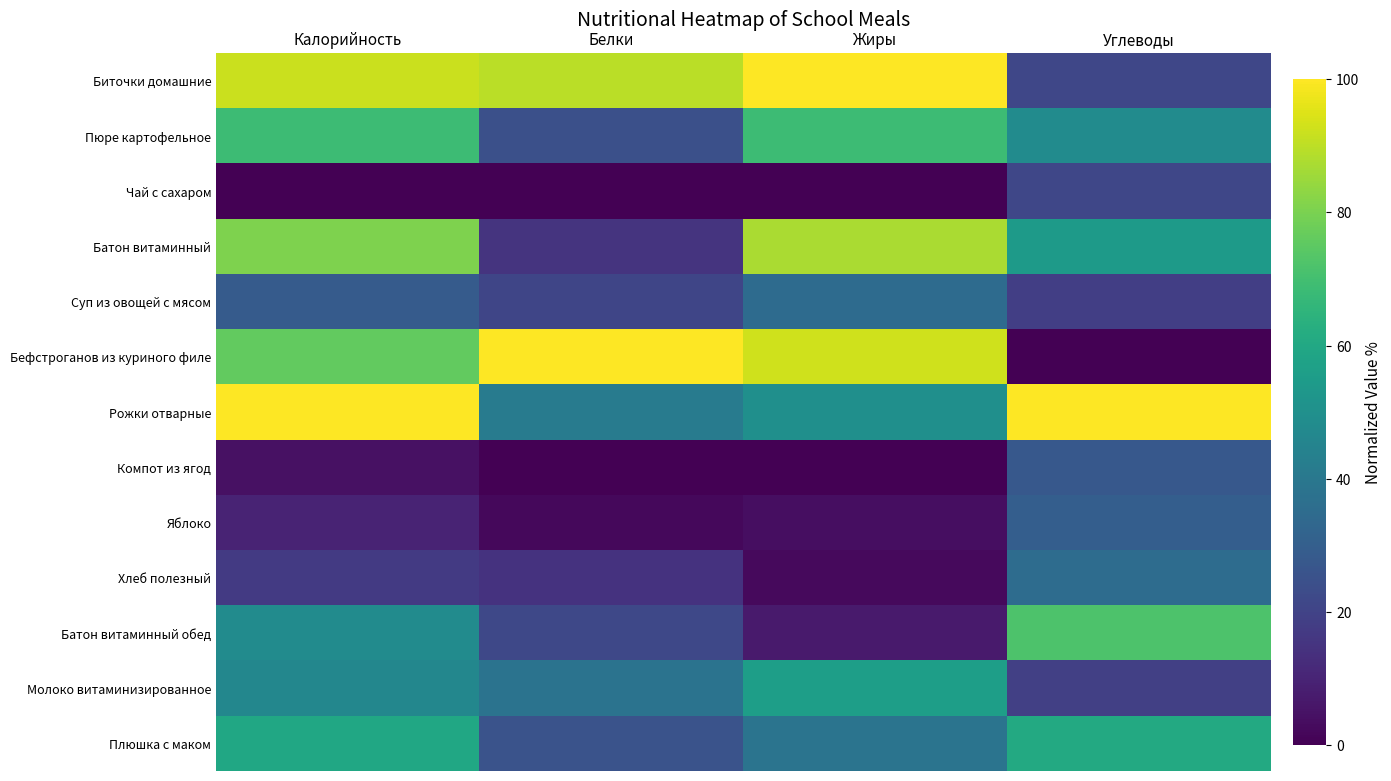

Reading left to right, what are all the values shown in this chart?

Биточки домашние: Калорийность=91.8	Белки=89.5	Жиры=100.0	Углеводы=21.2
Пюре картофельное: Калорийность=68.4	Белки=24.3	Жиры=68.7	Углеводы=48.1
Чай с сахаром: Калорийность=0.0	Белки=0.0	Жиры=0.0	Углеводы=21.2
Батон витаминный: Калорийность=80.8	Белки=15.1	Жиры=87.5	Углеводы=54.5
Суп из овощей с мясом: Калорийность=28.7	Белки=21.1	Жиры=34.8	Углеводы=18.5
Бефстроганов из куриного филе: Калорийность=76.0	Белки=100.0	Жиры=92.9	Углеводы=0.0
Рожки отварные: Калорийность=100.0	Белки=41.4	Жиры=50.0	Углеводы=100.0
Компот из ягод: Калорийность=4.7	Белки=0.0	Жиры=0.0	Углеводы=27.6
Яблоко: Калорийность=9.9	Белки=2.0	Жиры=3.6	Углеводы=30.0
Хлеб полезный: Калорийность=17.0	Белки=14.5	Жиры=2.7	Углеводы=35.4
Батон витаминный обед: Калорийность=48.1	Белки=21.7	Жиры=7.1	Углеводы=72.1
Молоко витаминизированное: Калорийность=46.2	Белки=38.2	Жиры=56.2	Углеводы=18.9
Плюшка с маком: Калорийность=59.6	Белки=25.7	Жиры=38.4	Углеводы=60.6